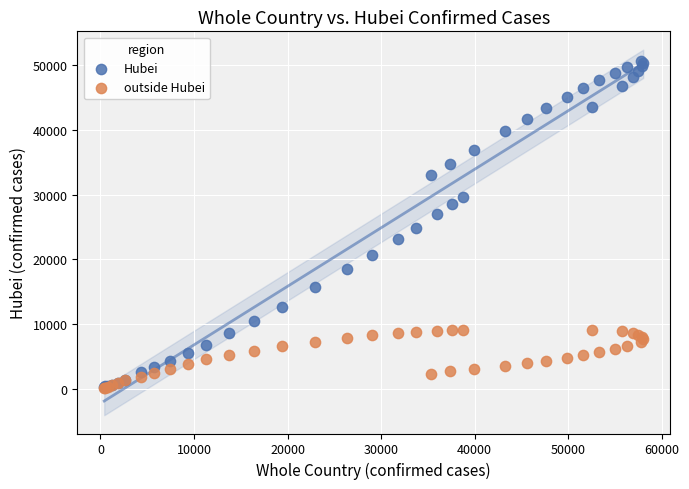

What are all the series names shown in the legend?

Hubei, outside Hubei